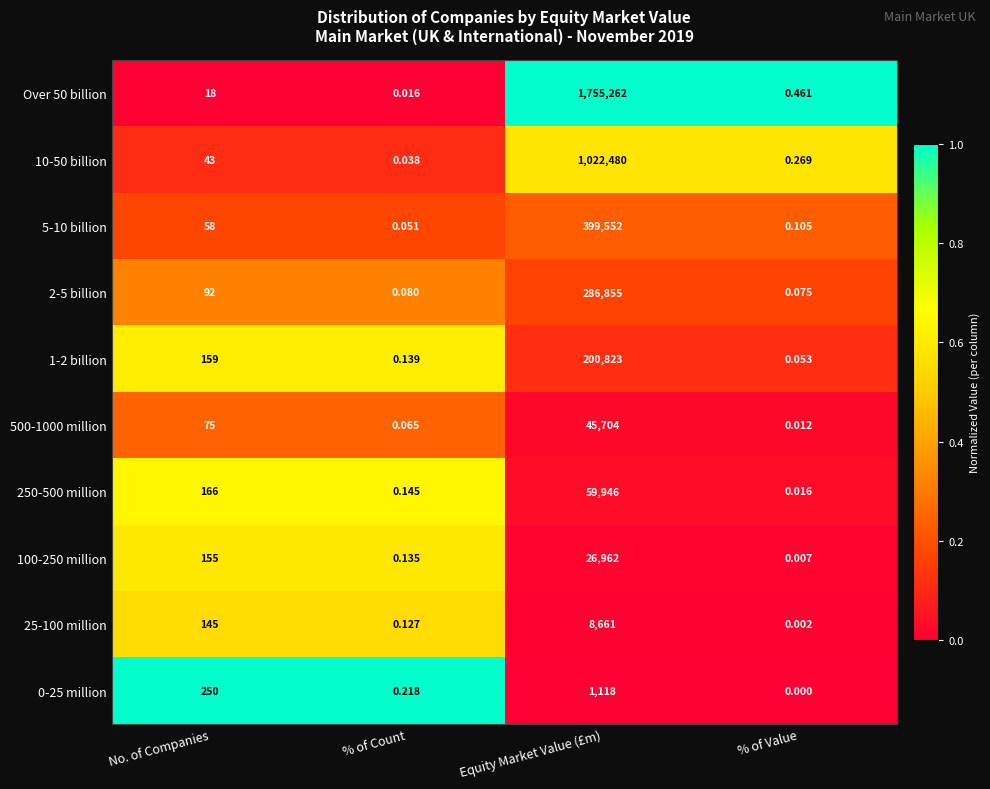

Which category has the highest value in the 1-2 billion series?

Equity Market Value (£m)